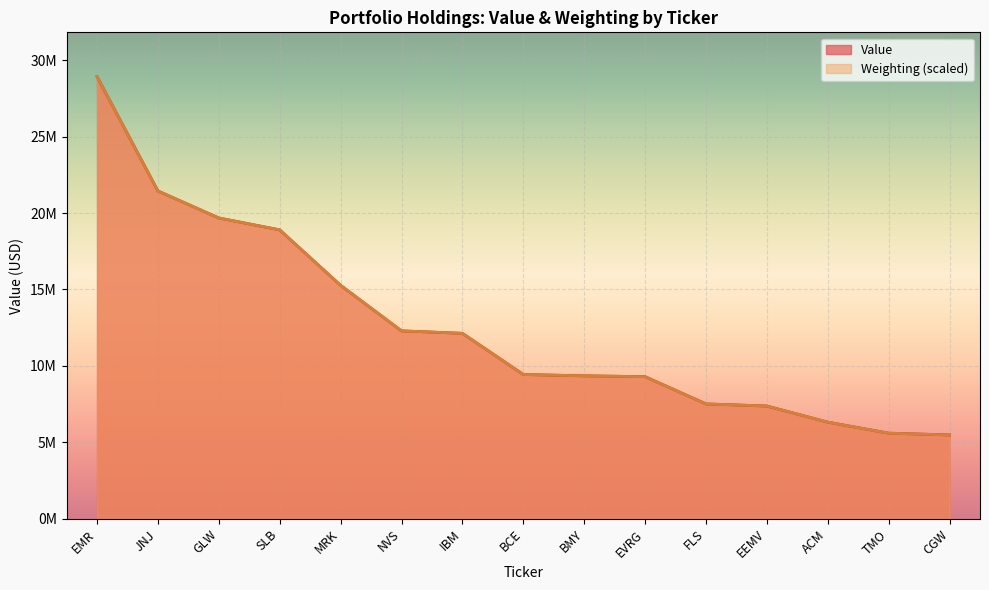

True or false: Value has a value of 7387669.9 at TMO.

False